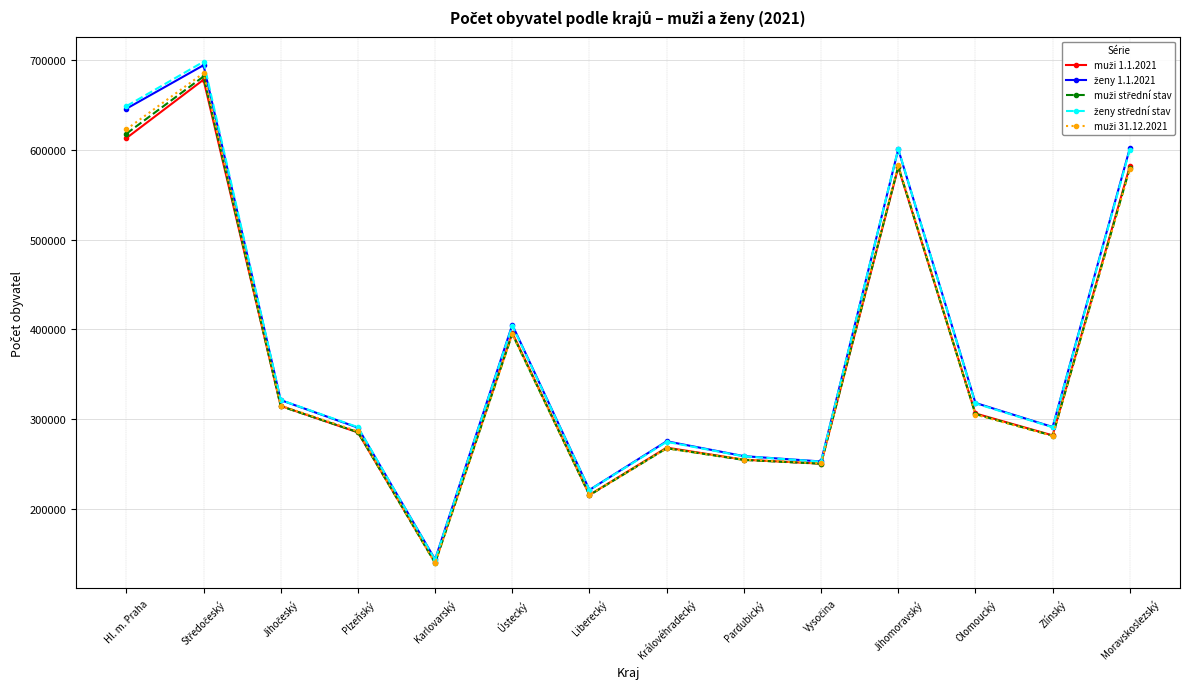

Which label corresponds to the smallest value in the chart?

Karlovarský